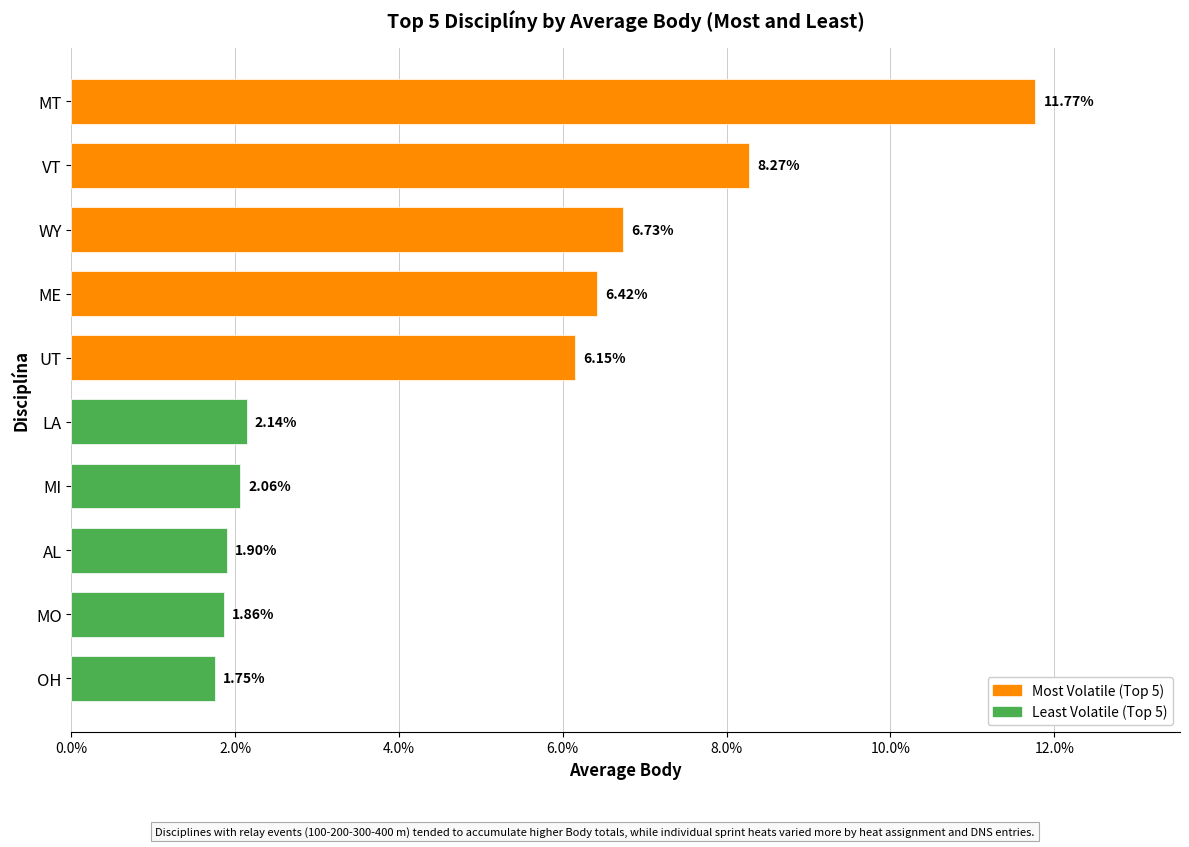

What is the difference between the maximum and minimum values?

10.0